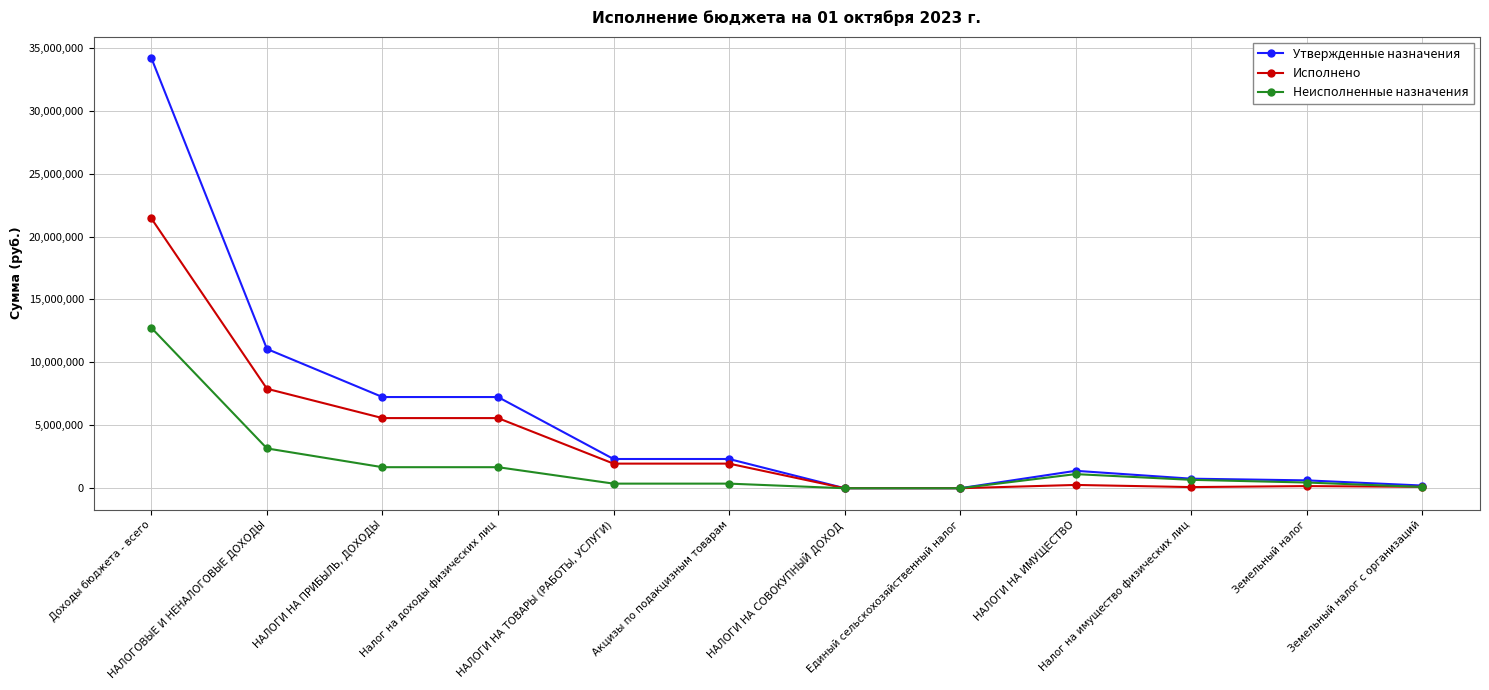

What is the sum of all Утвержденные назначения values?

67371642.7